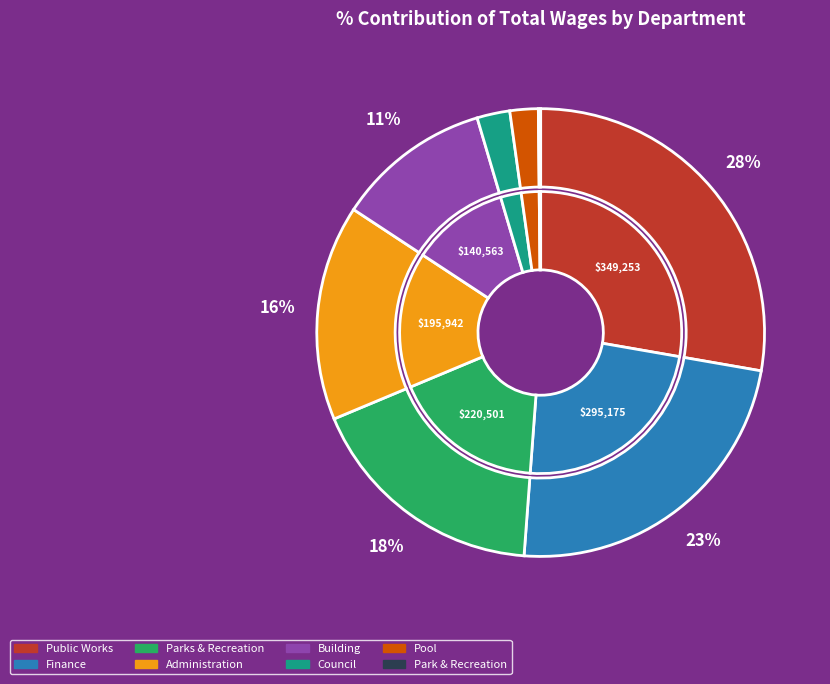

Does any single category account for the majority?

No